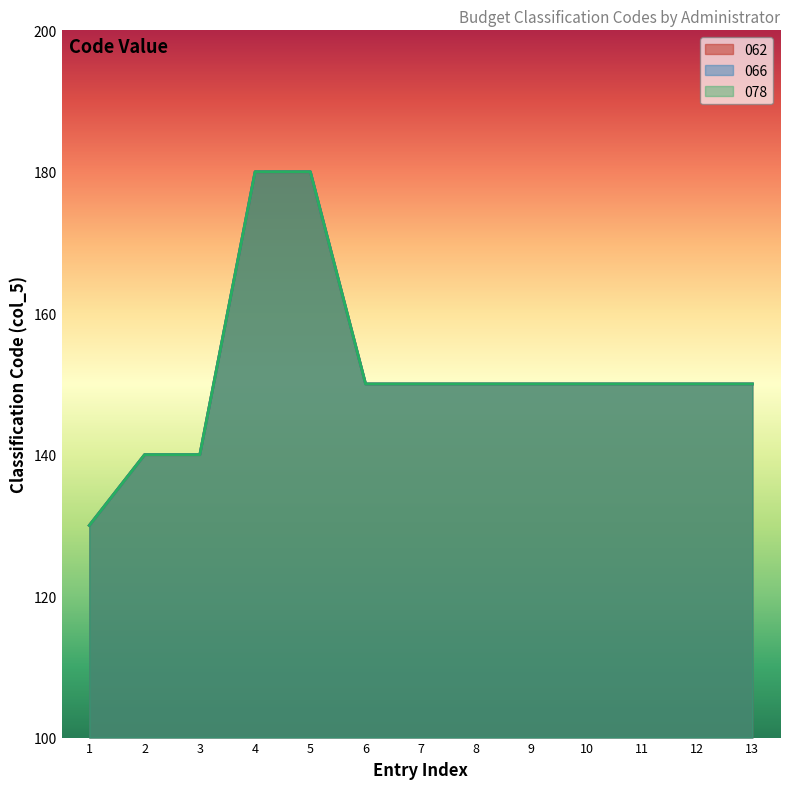

True or false: 062 has more than 1 interior local peaks.

False